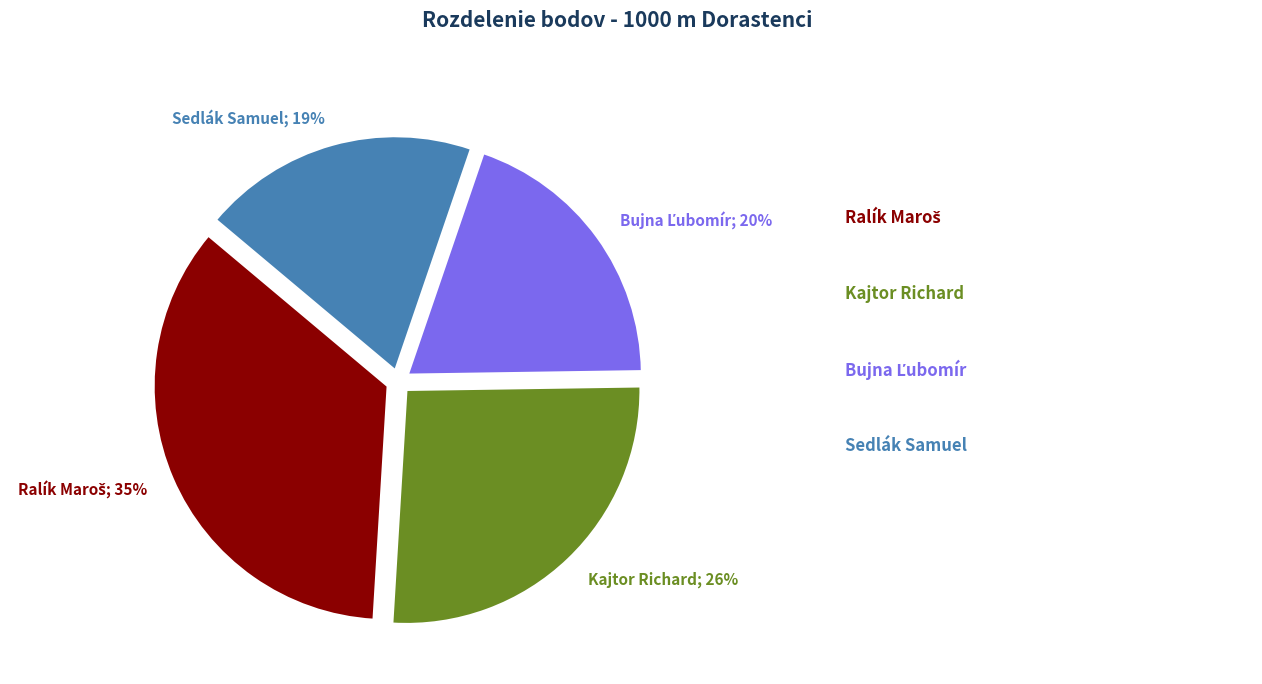

Does any single category account for the majority?

No